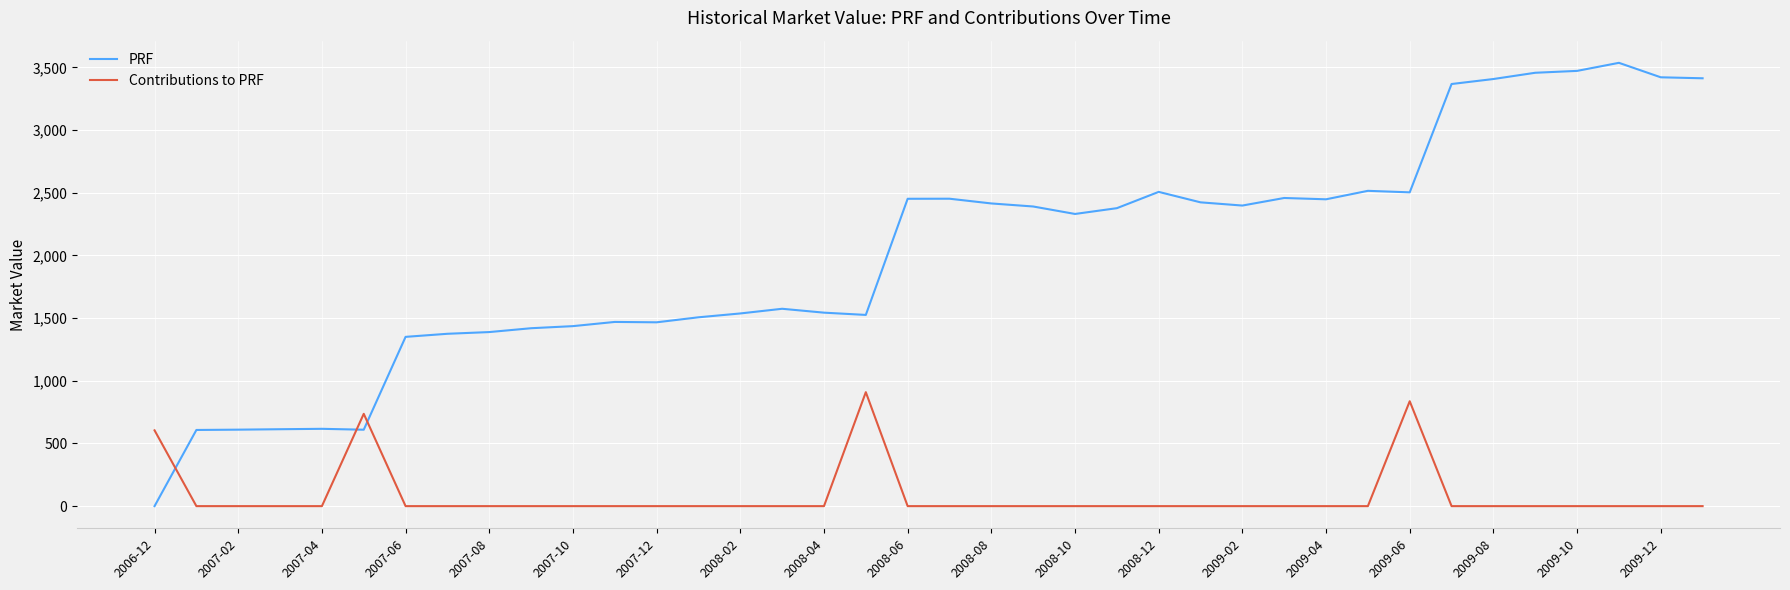

What is the minimum value for PRF?

0.1